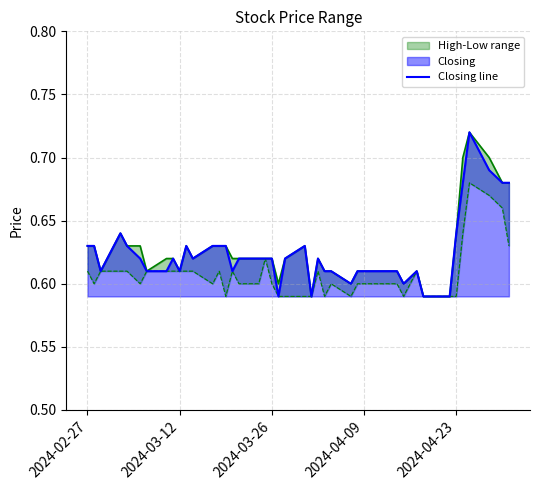

How many data points does each series have?

40